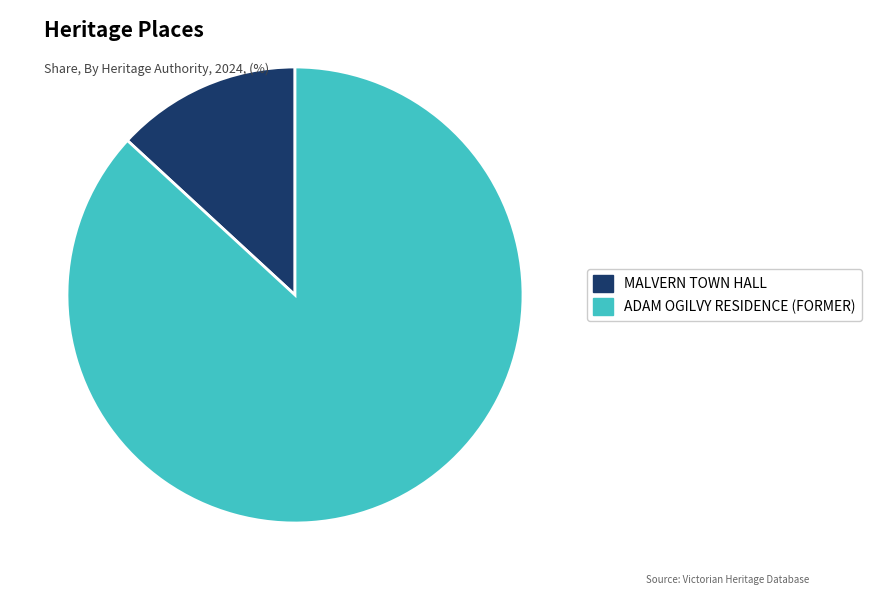

True or false: ADAM OGILVY RESIDENCE (FORMER) accounts for 87% of the total.

True